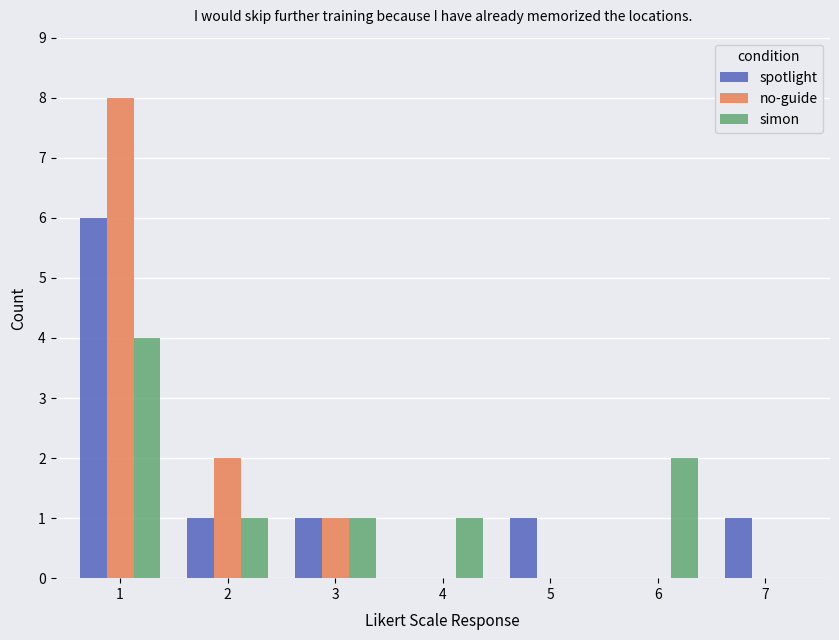

Reading right to left, what are all the values shown in this chart?

spotlight: 1	0	1	0	1	1	6
no-guide: 0	0	0	0	1	2	8
simon: 0	2	0	1	1	1	4